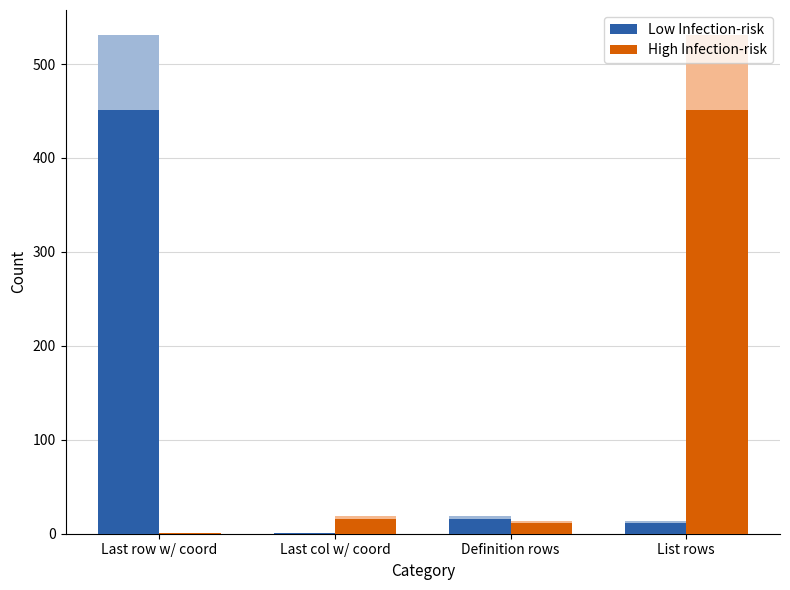

Reading left to right, transcribe all the data shown in this chart.

Low Infection-risk: 451.3	0.8	16.1	11.9
High Infection-risk: 0.8	16.1	11.9	451.3